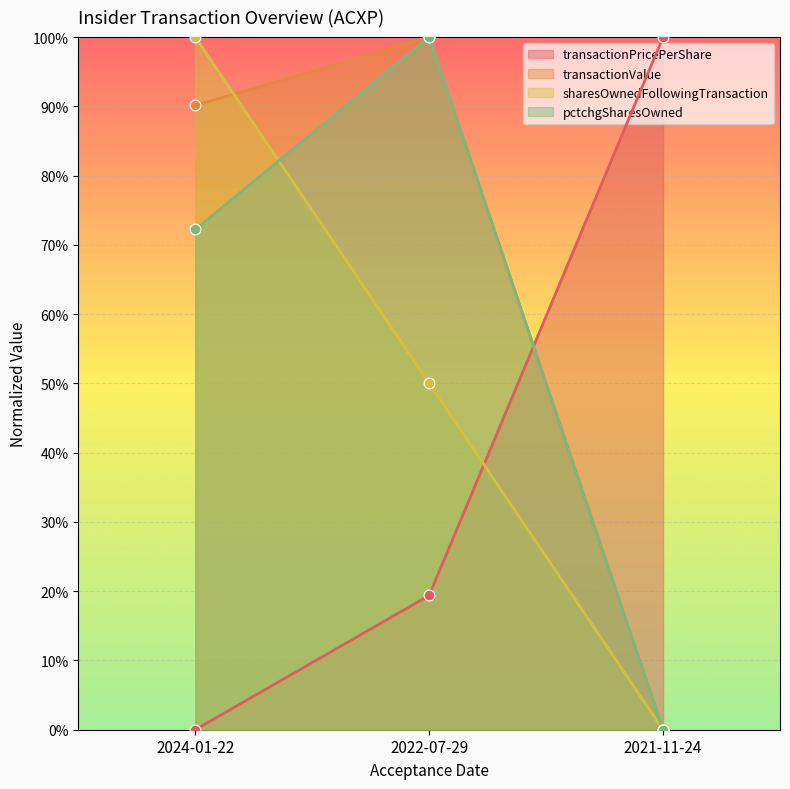

What are all the series names shown in the legend?

transactionPricePerShare, transactionValue, sharesOwnedFollowingTransaction, pctchgSharesOwned